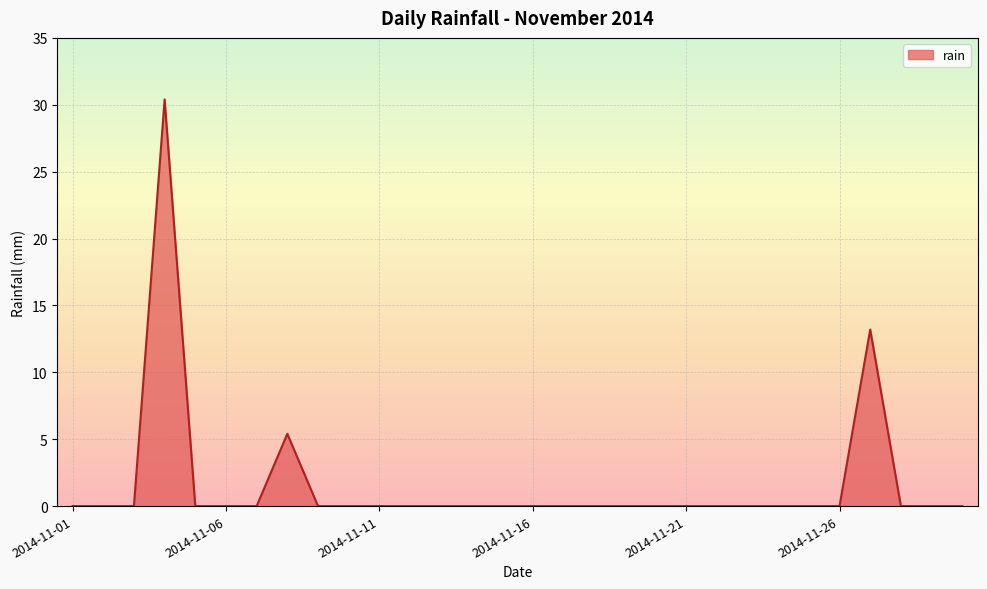

What is the maximum value shown in the chart?

30.4